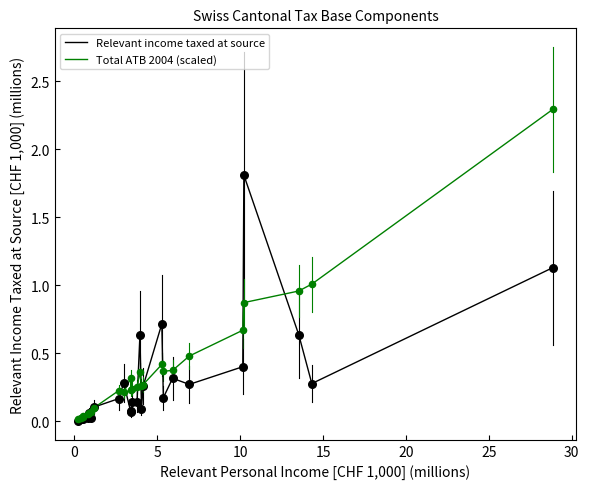

List the series in order of their peak value, lowest first.

Relevant income taxed at source, Total ATB 2004 (scaled)